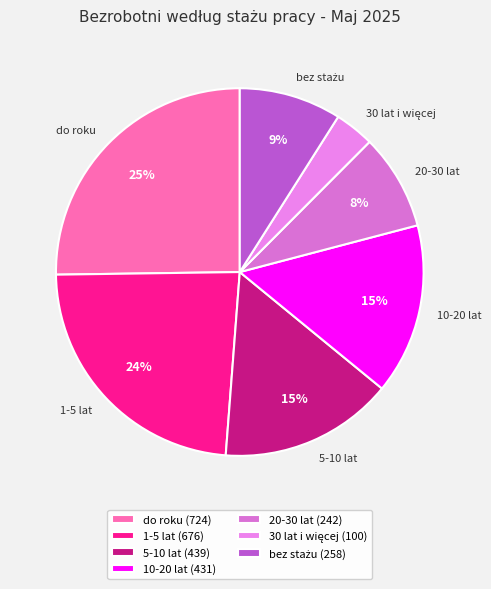

Which category has the biggest portion of the pie?

do roku